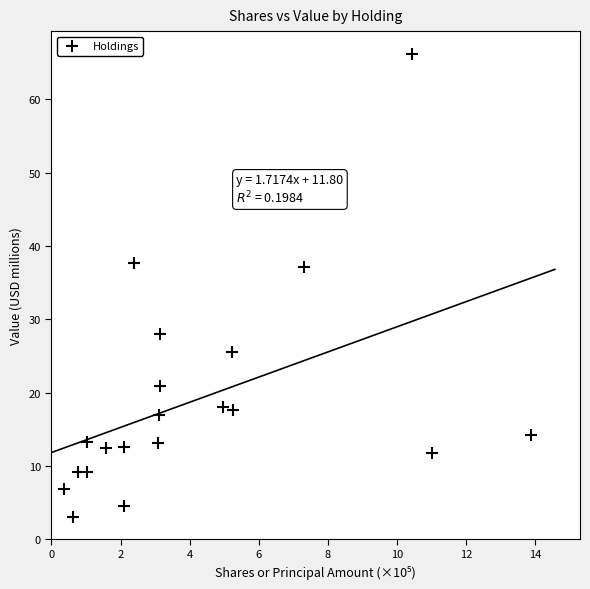

What is the range of X values (max minus min)?

13.5